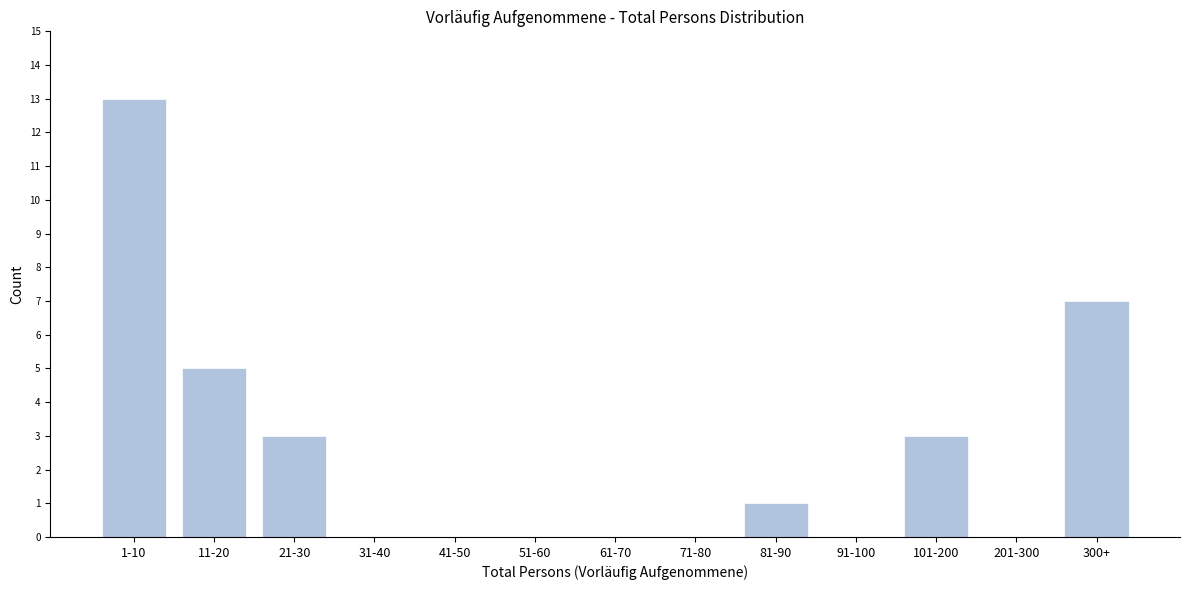

Reading left to right, list all the values displayed in this chart.

1-10=13	11-20=5	21-30=3	31-40=0	41-50=0	51-60=0	61-70=0	71-80=0	81-90=1	91-100=0	101-200=3	201-300=0	300+=7